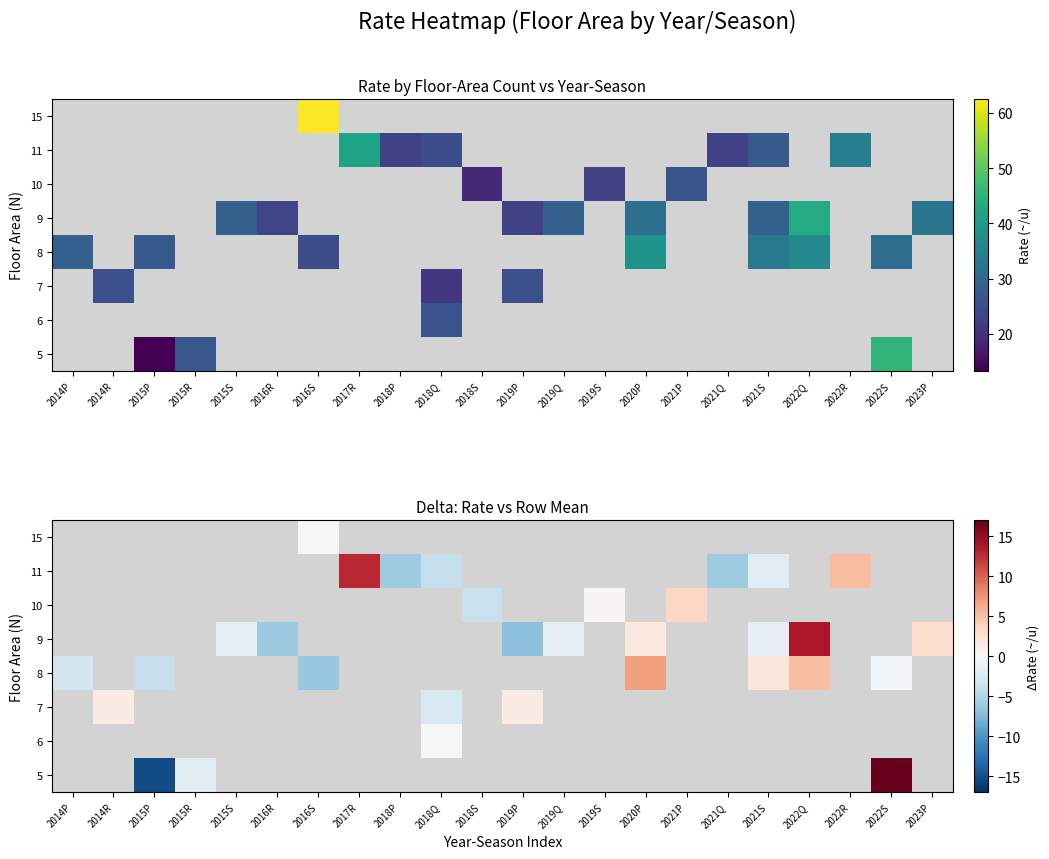

Where does the 7 series first go above 1?

2014R